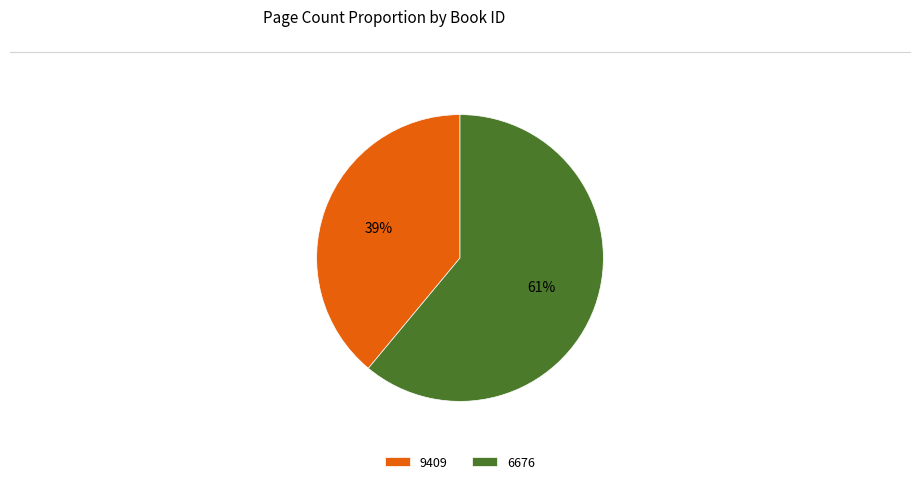

Rank the categories by value from lowest to highest.

9409, 6676